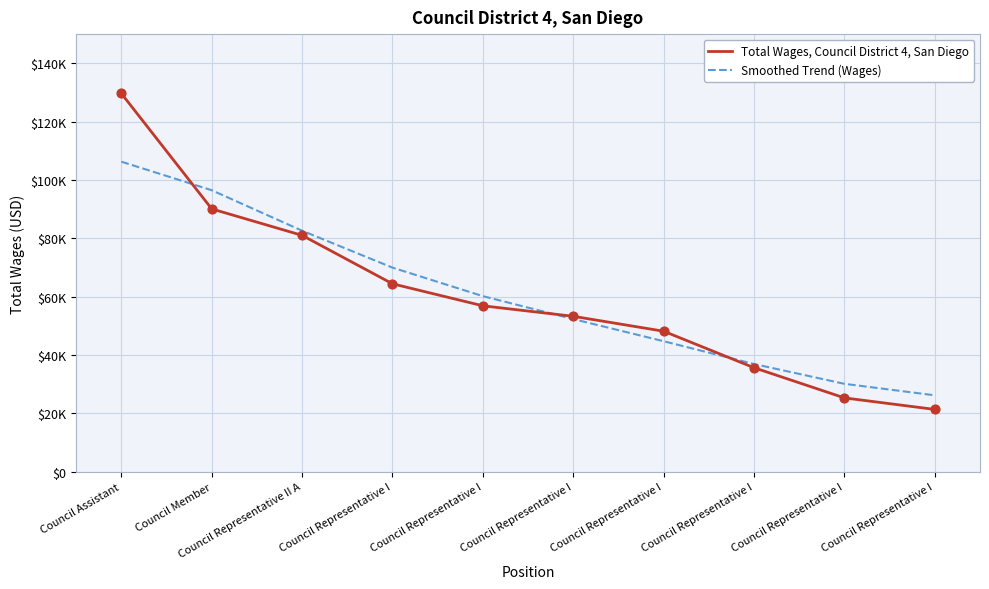

At how many categories does at least one series exceed 123016?

1